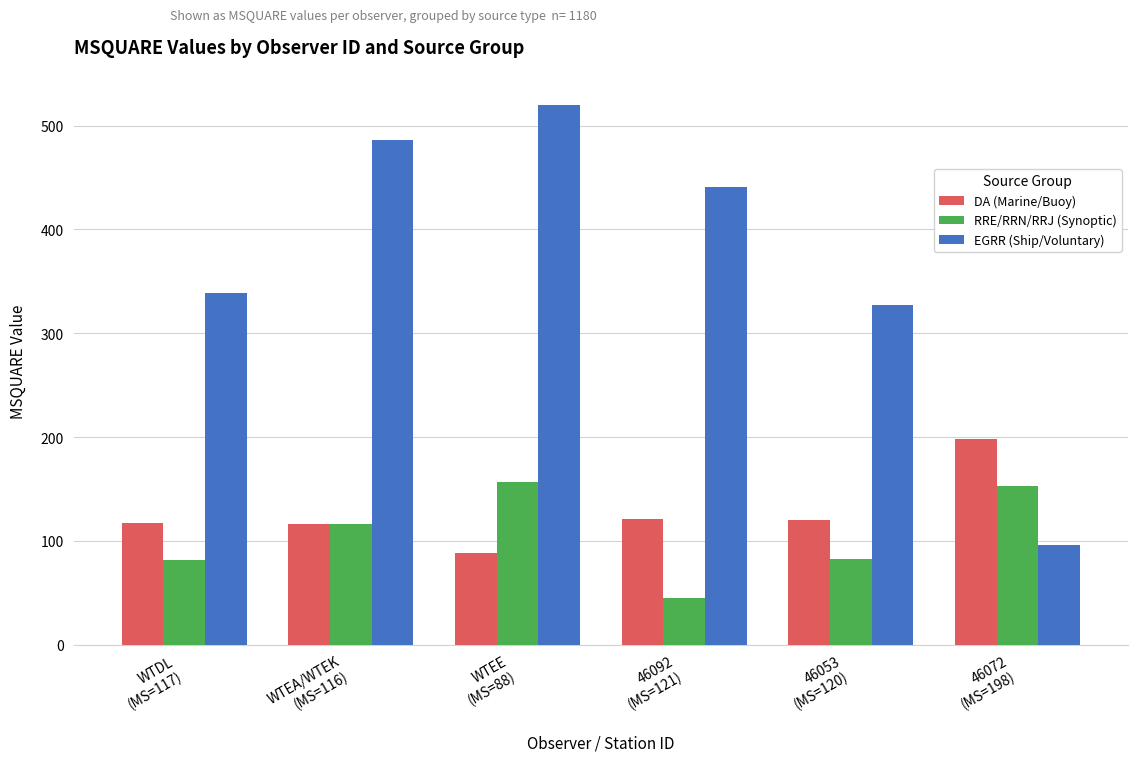

What is the average value of the RRE/RRN/RRJ (Synoptic) series?

106